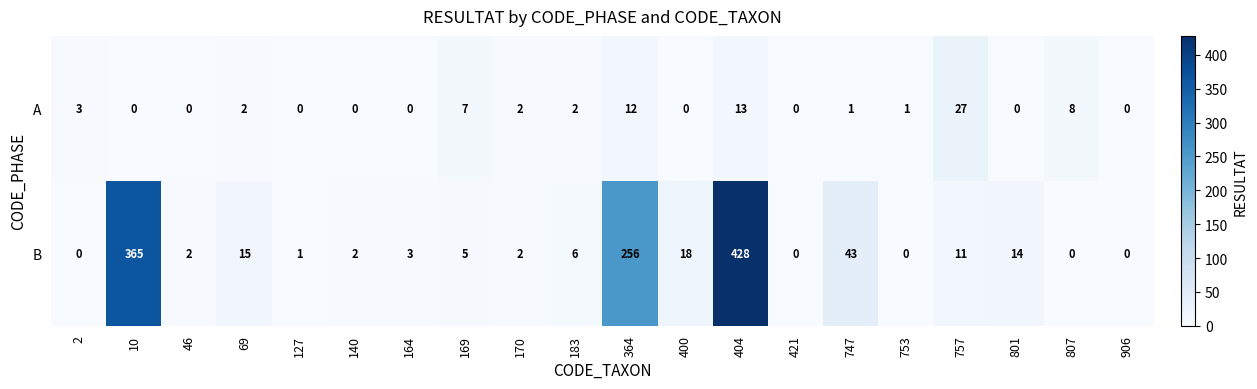

Rank the series by their maximum value, from lowest to highest.

A, B